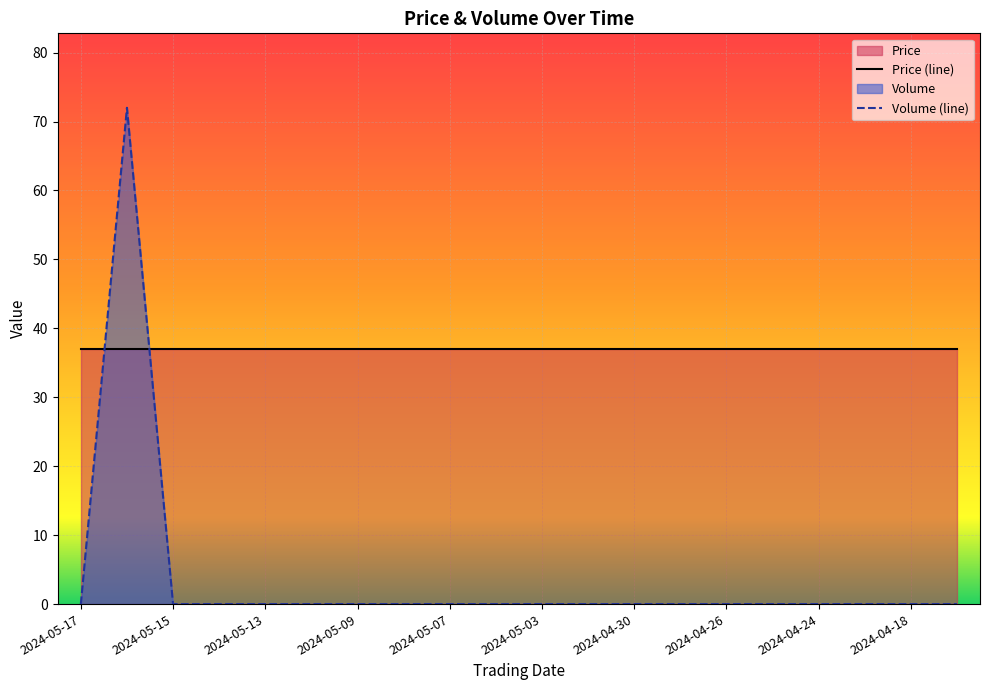

Is it true that the value at 2024-05-02 is -33?

False